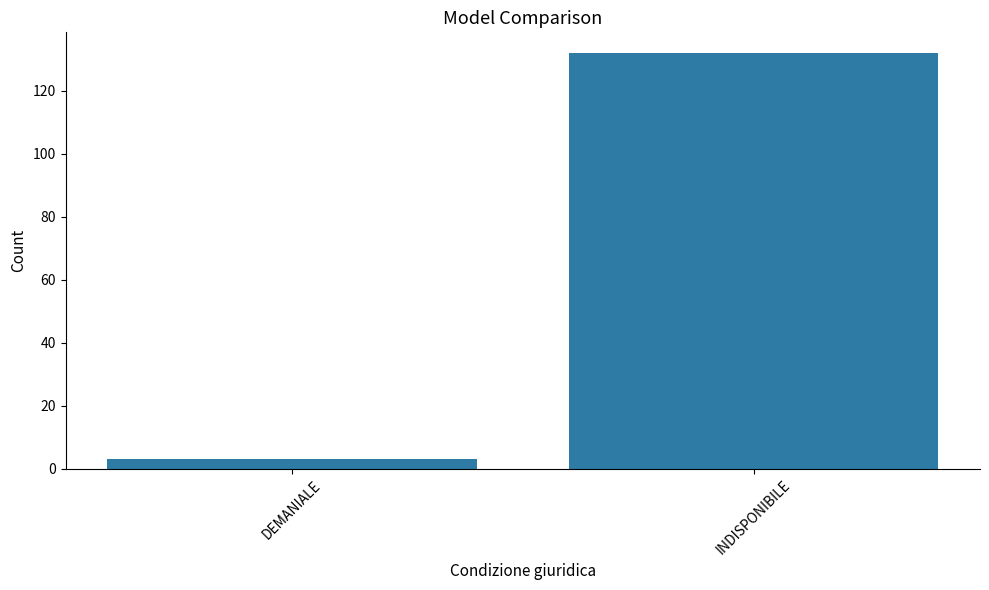

At which label is the value closest to 67?

DEMANIALE